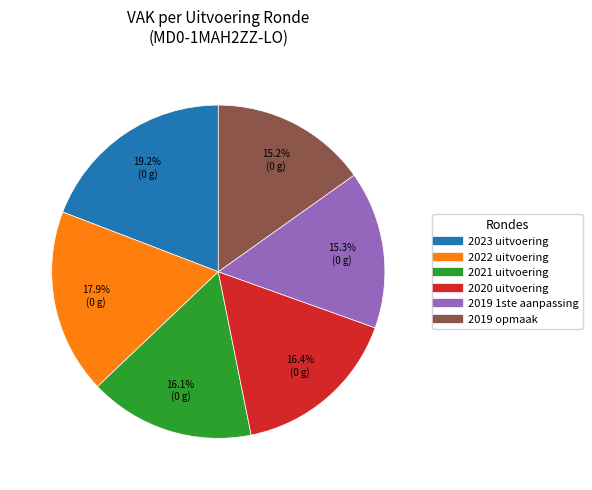

Does any single category account for the majority?

No